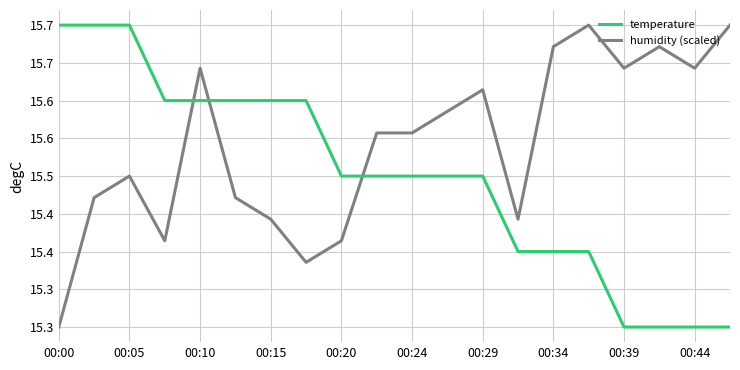

List the series in order of their peak value, highest first.

temperature, humidity (scaled)